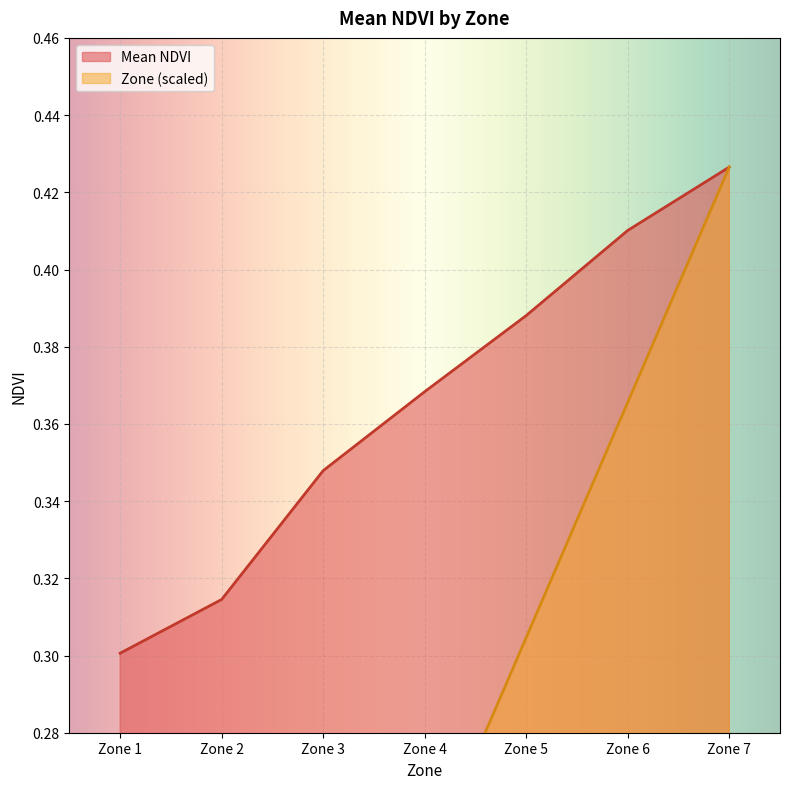

Does the chart display data point markers on the line(s)?

No